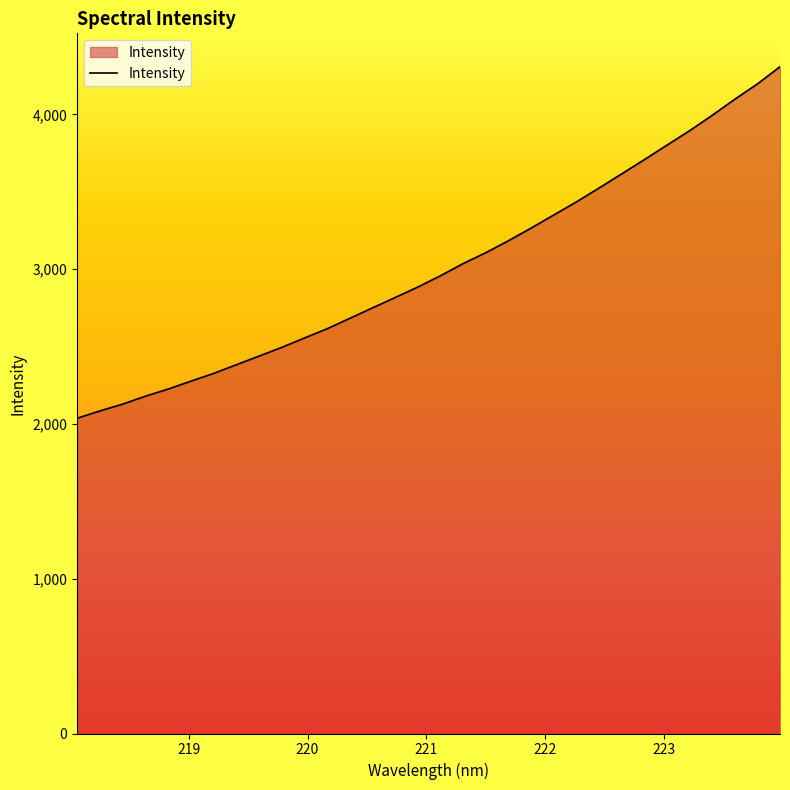

What is the minimum value shown in the chart?

2036.7